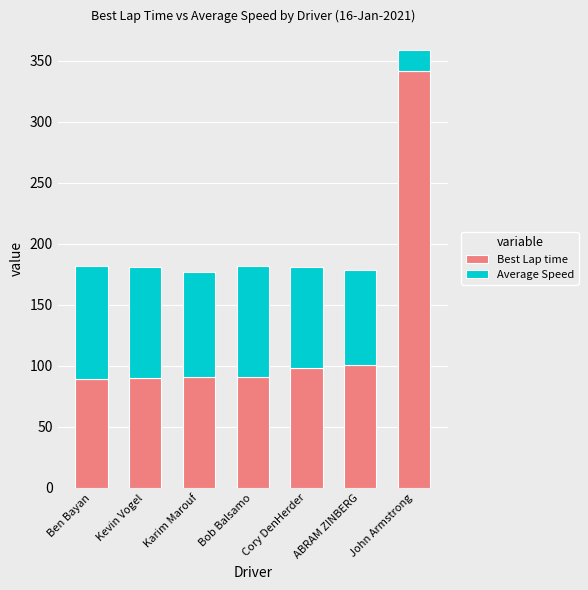

Which category has the highest value in the Best Lap time series?

John Armstrong